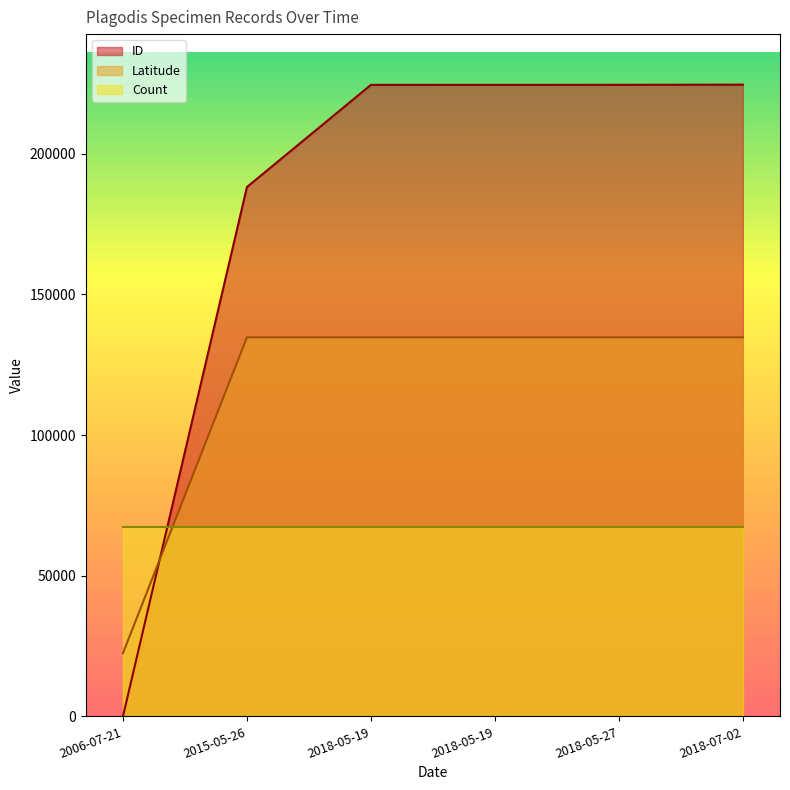

How many times do ID and Latitude cross each other?

1